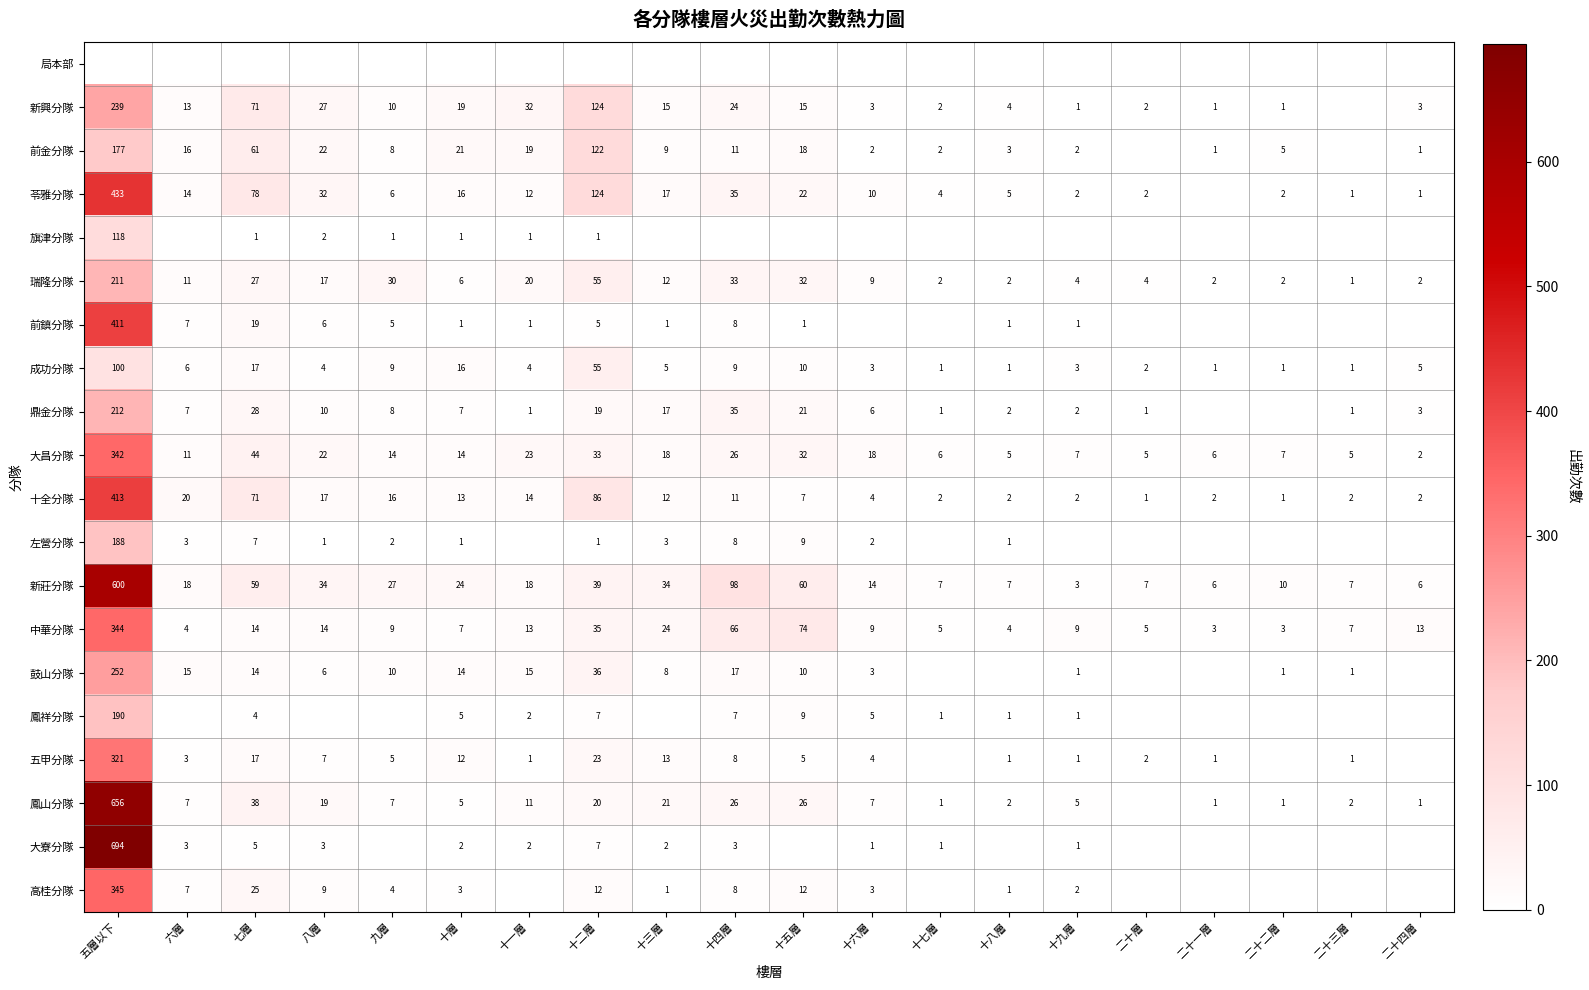

Is the value of 前鎮分隊 at 九層 greater than the value of 大昌分隊 at 十六層?

No